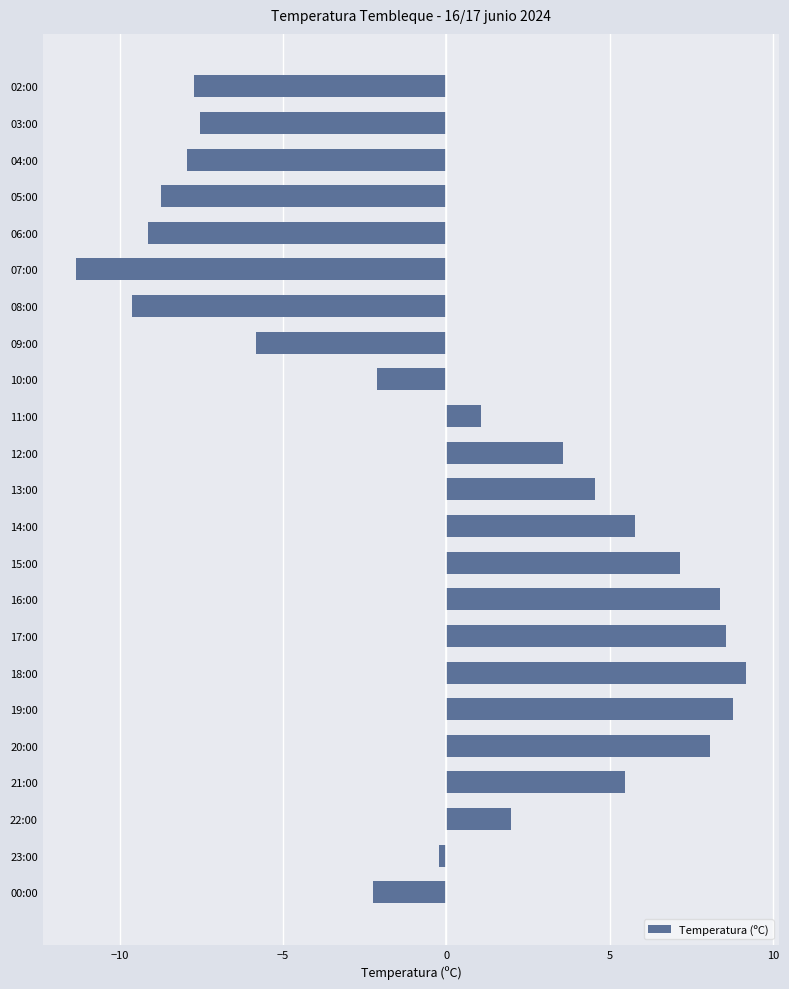

Which label corresponds to the smallest value in the chart?

07:00